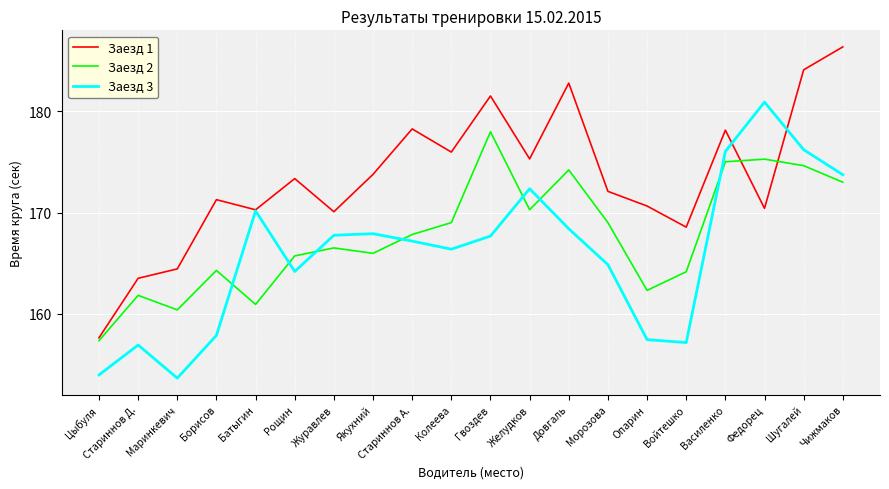

What is the total value across all series at Стариннов Д.?

482.2